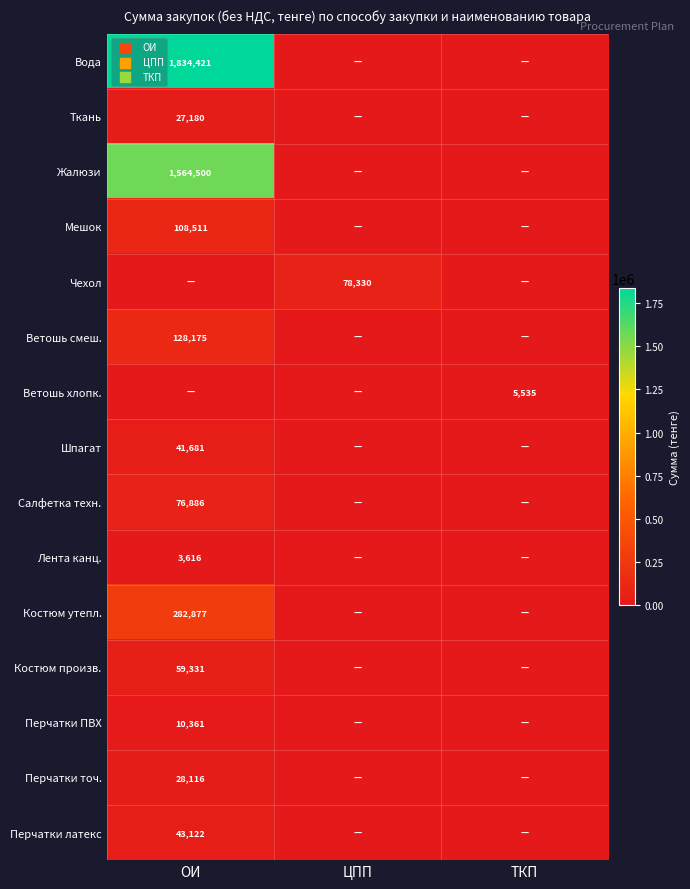

True or false: Чехол has a value of 45224 at ЦПП.

False